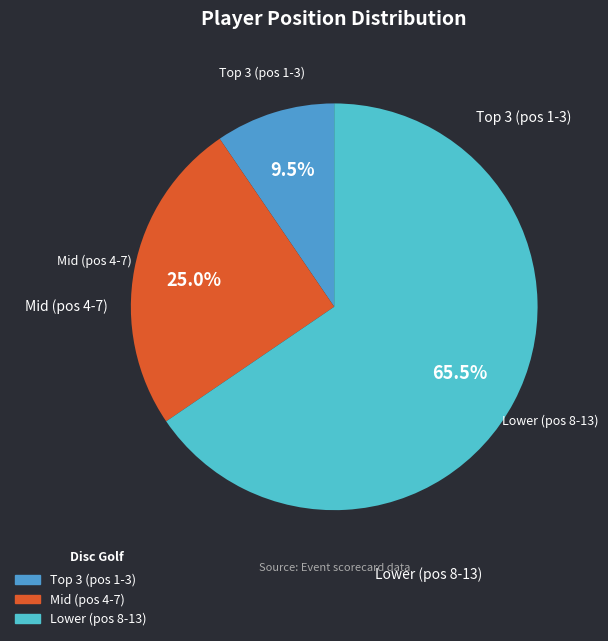

Count the number of slices in the pie.

3